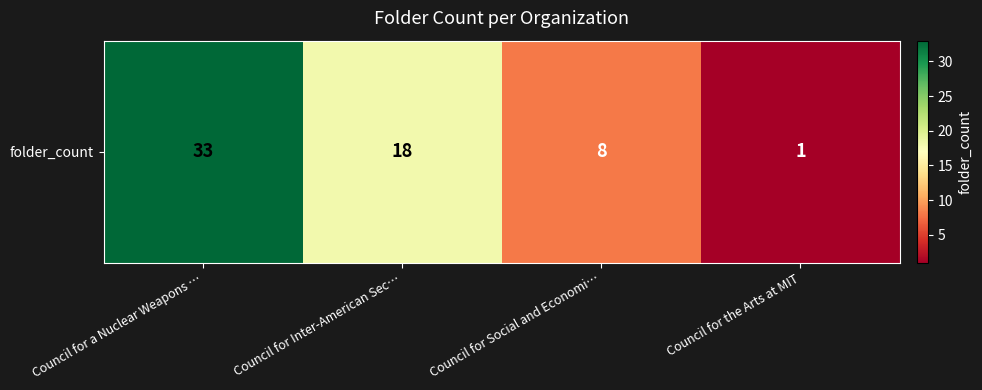

What is the difference between the maximum and minimum values?

32